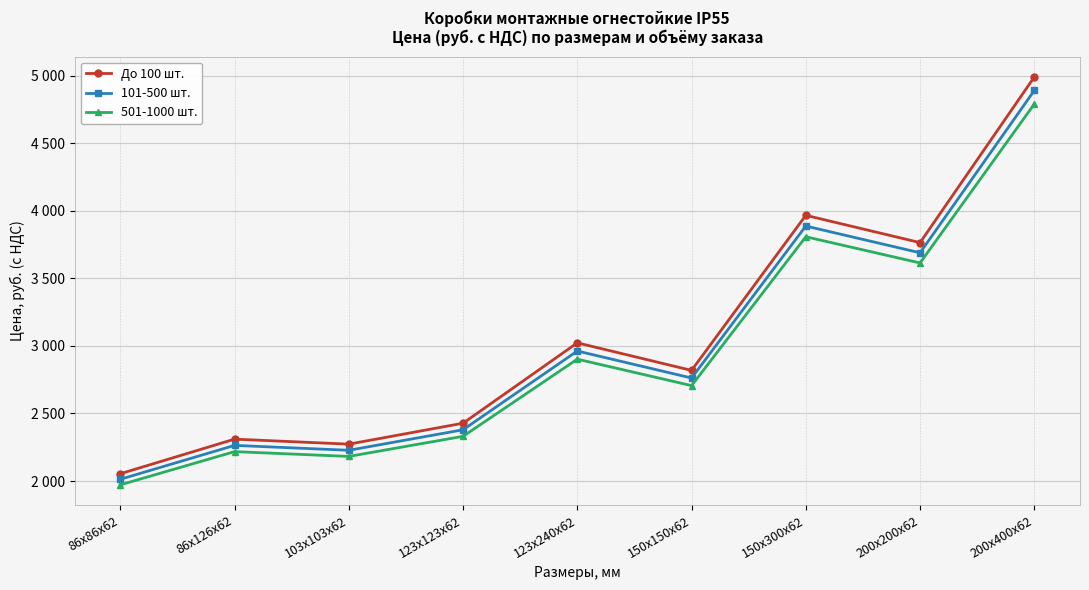

Reading left to right, list all the values displayed in this chart.

До 100 шт.: 86х86х62=2054.0	86х126х62=2310.0	103х103х62=2273.0	123х123х62=2428.0	123х240х62=3023.0	150х150х62=2819.0	150х300х62=3967.0	200х200х62=3765.0	200х400х62=4991.0
101-500 шт.: 86х86х62=2012.9	86х126х62=2263.8	103х103х62=2227.5	123х123х62=2379.4	123х240х62=2962.5	150х150х62=2762.6	150х300х62=3887.7	200х200х62=3689.7	200х400х62=4891.2
501-1000 шт.: 86х86х62=1971.8	86х126х62=2217.6	103х103х62=2182.1	123х123х62=2330.9	123х240х62=2902.1	150х150х62=2706.2	150х300х62=3808.3	200х200х62=3614.4	200х400х62=4791.4